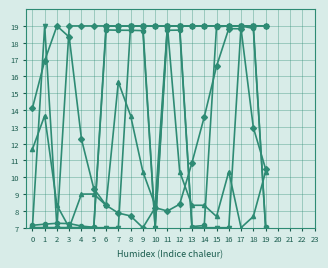

Is this an area chart (filled region under the line)?

No